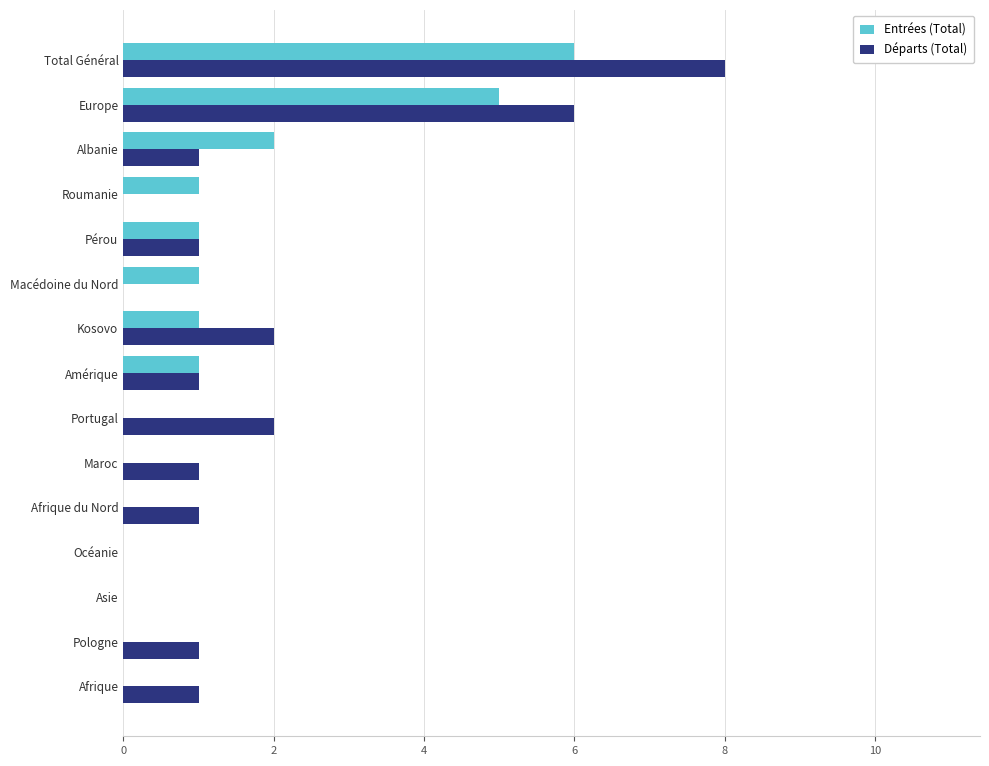

What is the sum of all Entrées (Total) values?

18